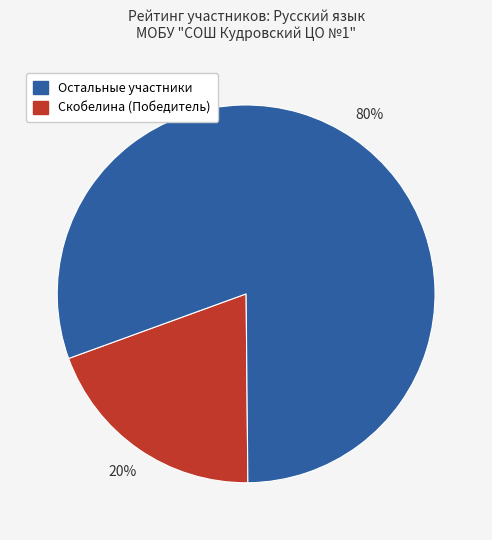

Is there a majority slice in this chart?

Yes